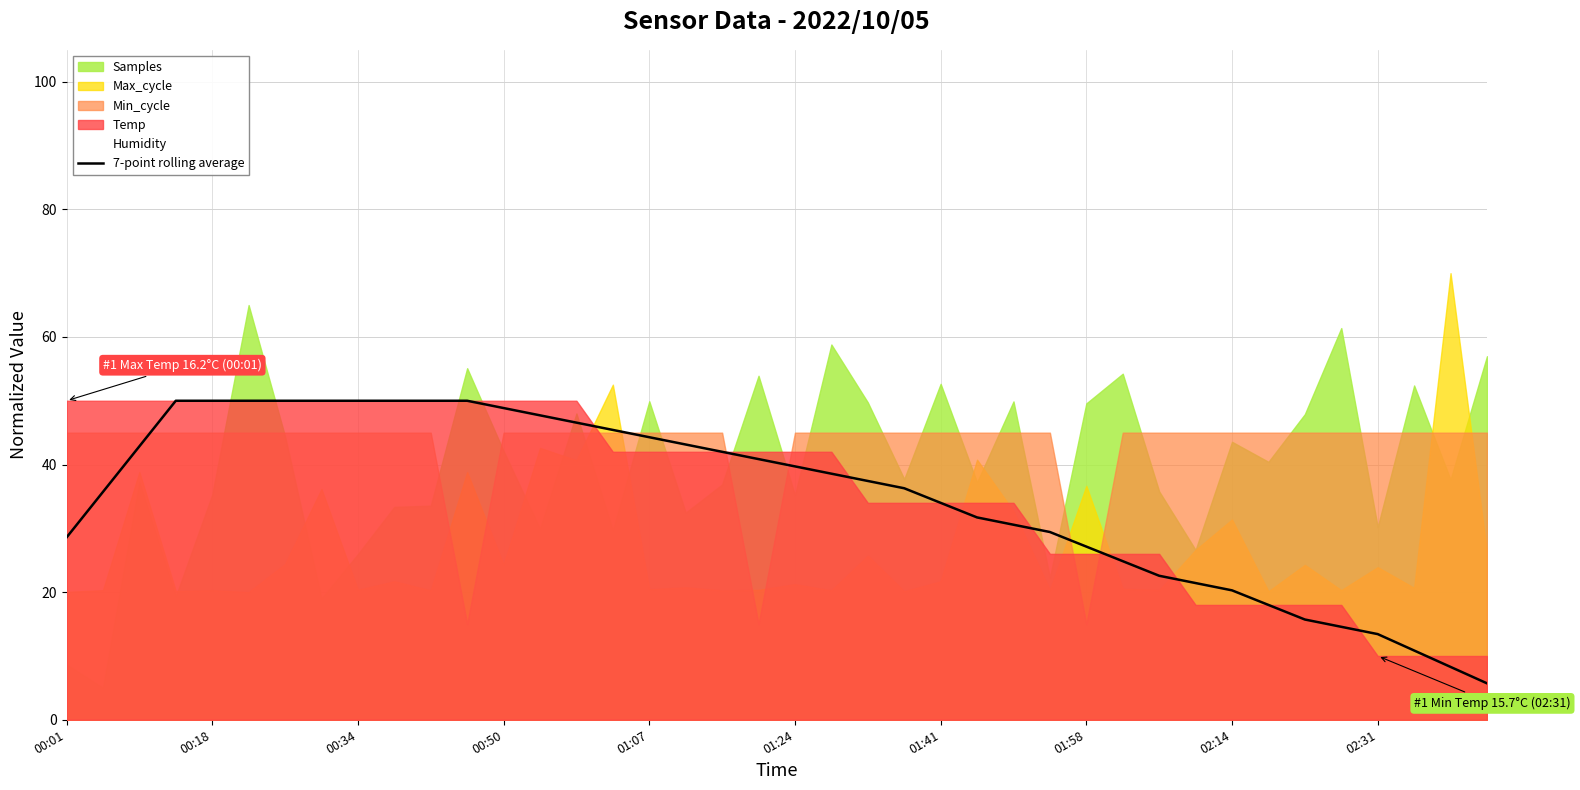

What is the maximum value for 7-point rolling average?

50.0